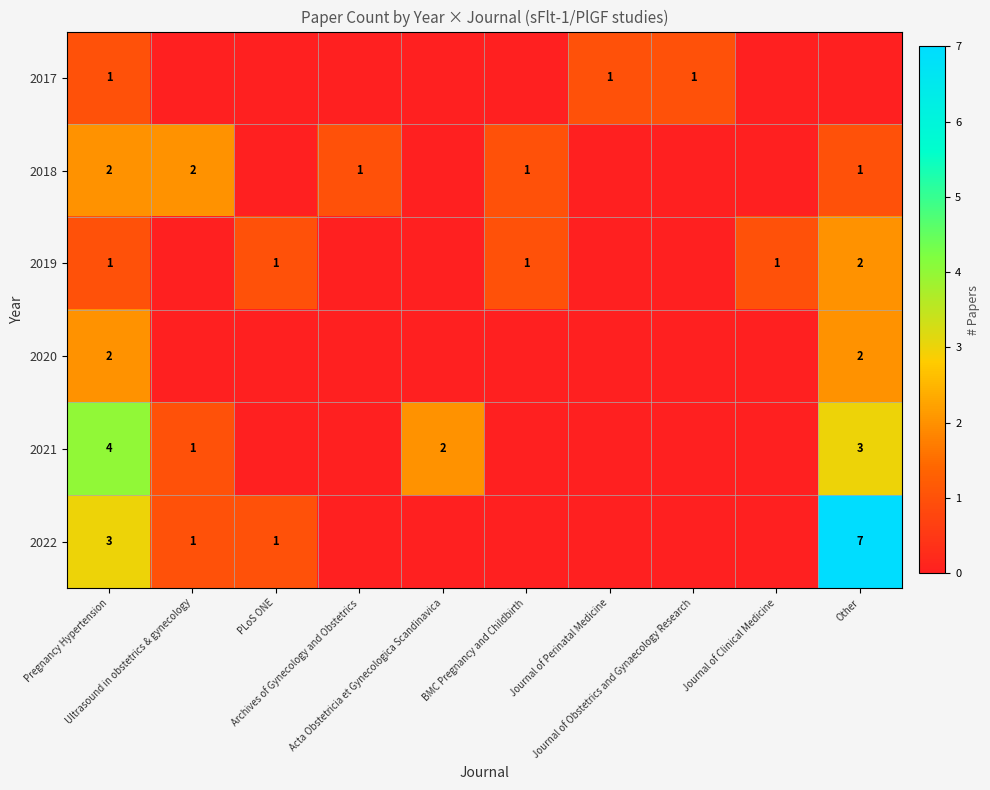

At which category is the sum across all series the highest?

Other